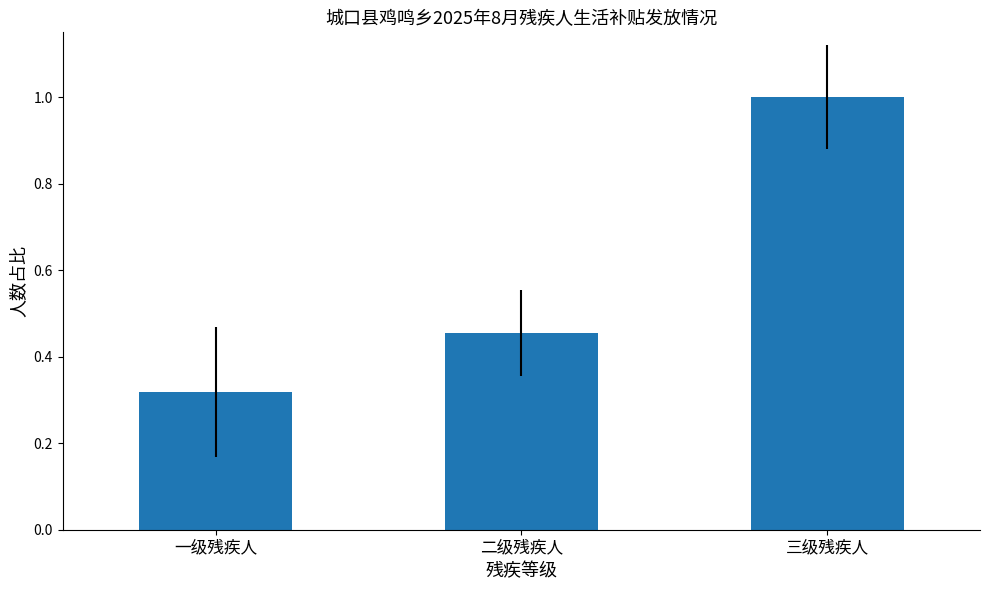

List the labels in order of value, largest first.

三级残疾人, 二级残疾人, 一级残疾人